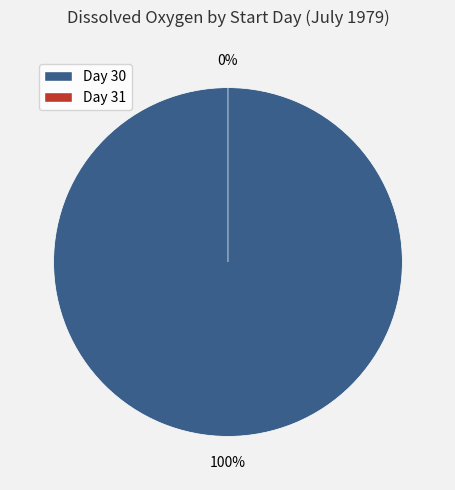

Between 31 and 30, which is larger?

30